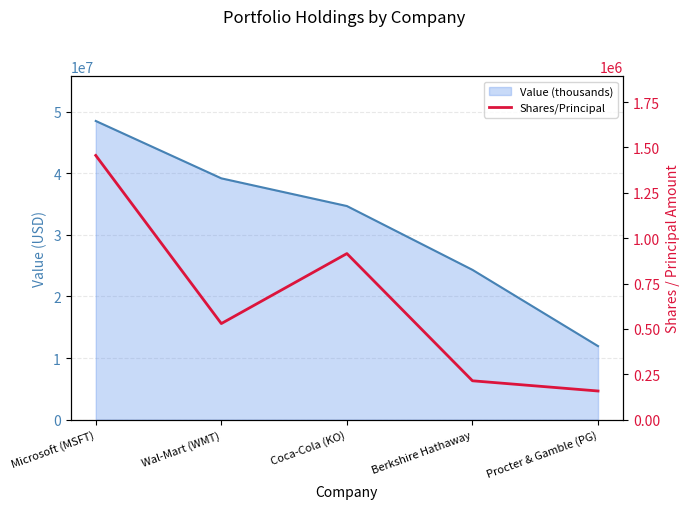

True or false: Value (thousands) has a value of 18415234 at Procter & Gamble (PG).

False